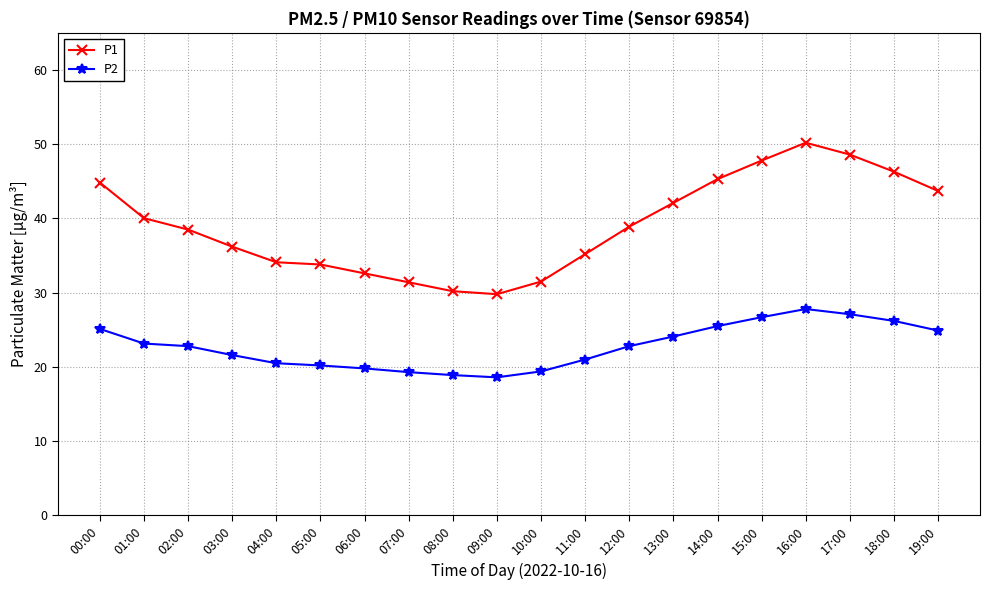

At which category is the sum across all series the highest?

16:00